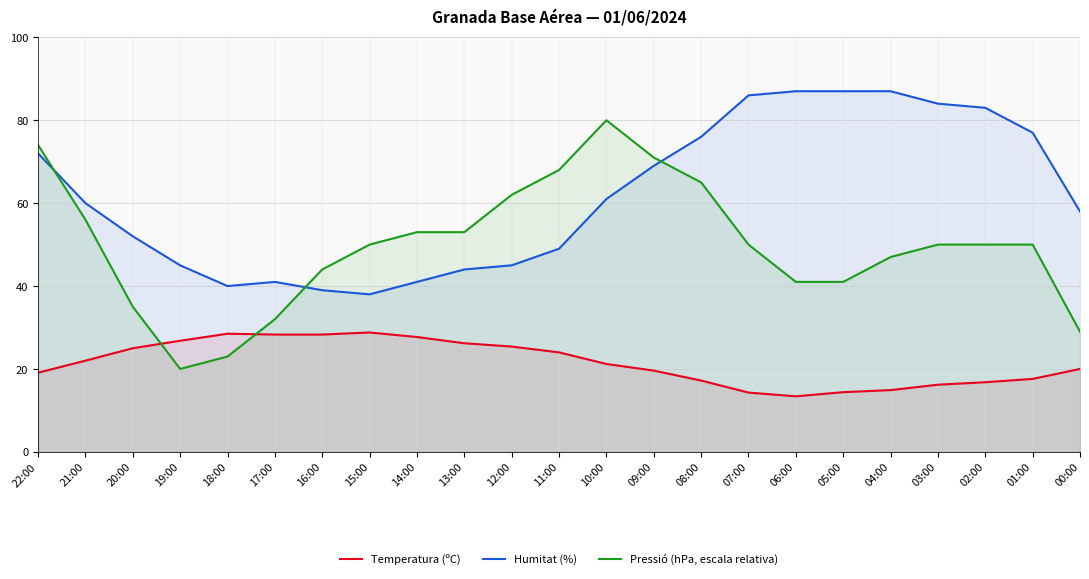

Between 18:00 and 04:00, which series saw the biggest shift?

Humitat (%)